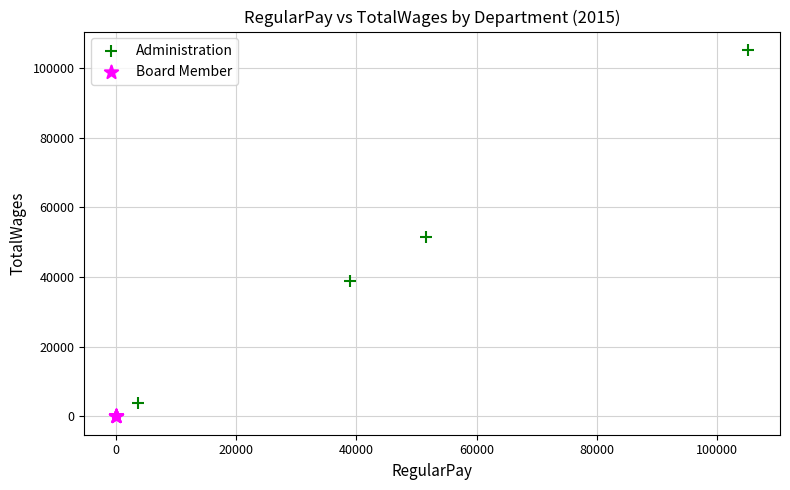

Which series contains the highest Y value?

Administration